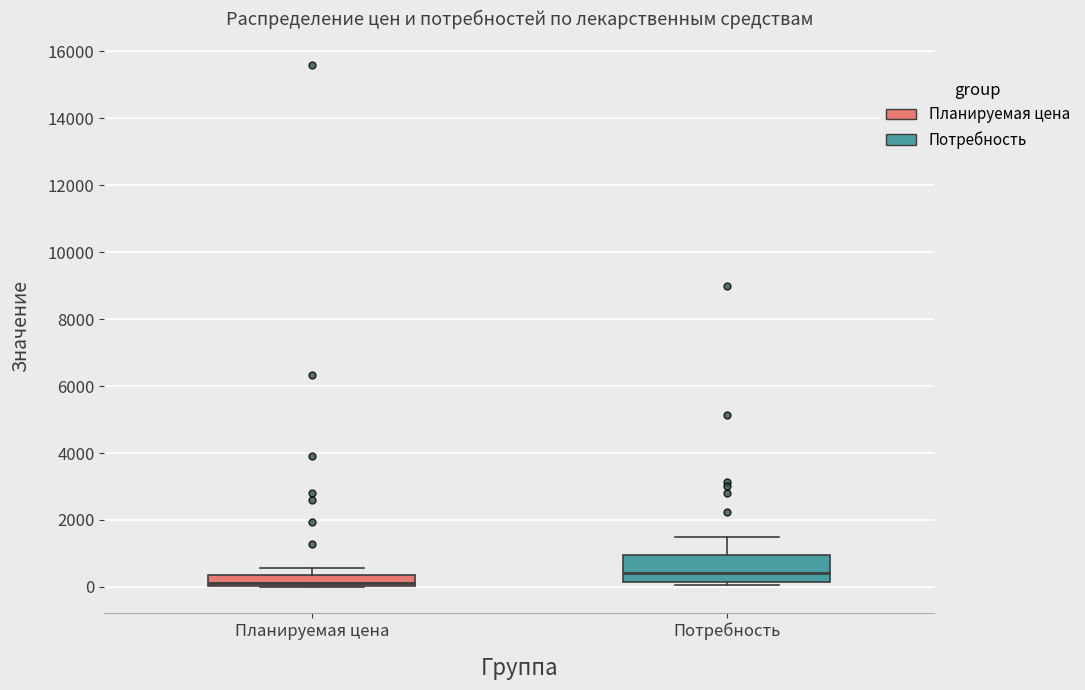

Where does the median line of the box for Планируемая цена sit on the y-axis? The values are not printed on the chart, so give them approximately, as read against the axis.

200